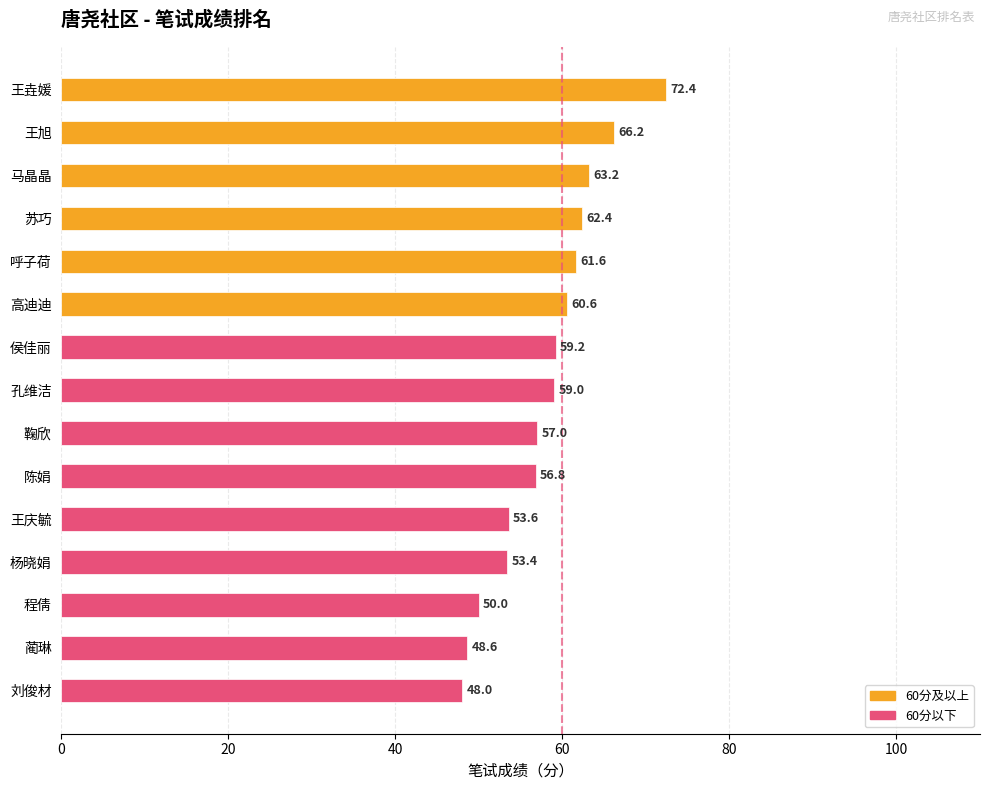

The chart shows a value of 62.4 at 苏巧. True or false?

True